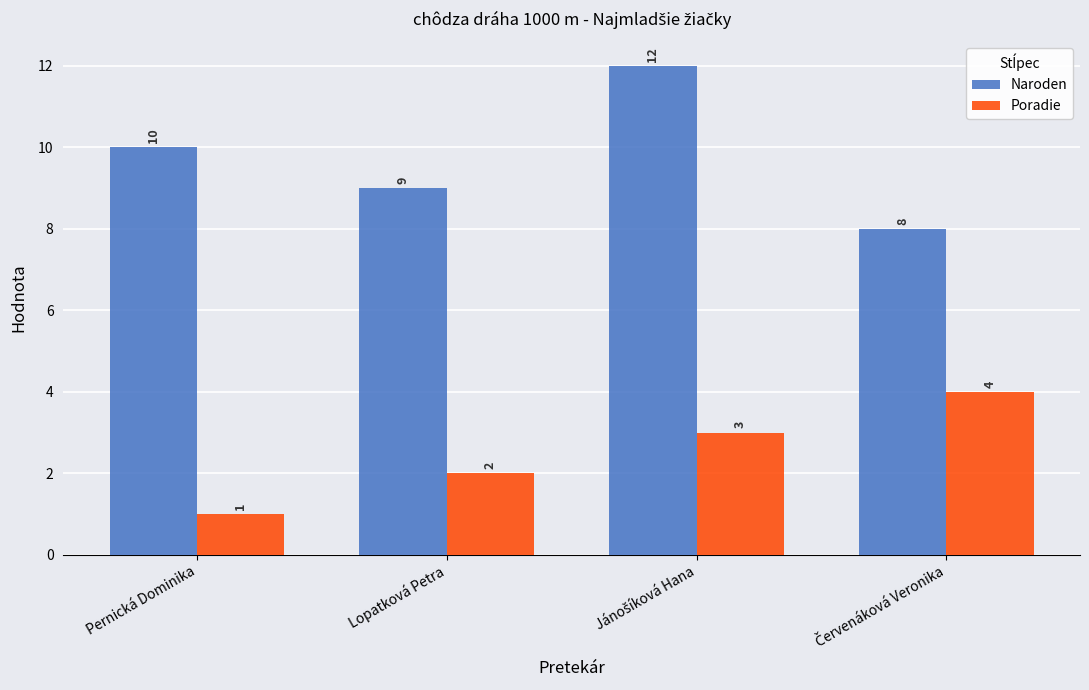

What is the sum of all Naroden values?

39